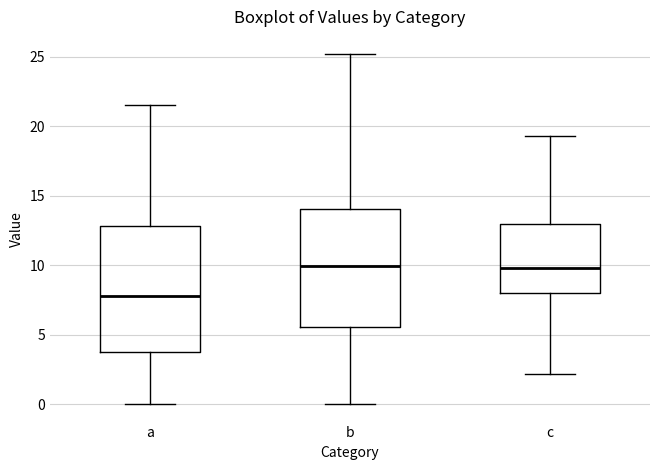

Reading left to right, transcribe this box plot: for each box, give where its median line is, the range the box spans, and where its two whiskers end, as read against the y-axis. The values are not printed on the chart, so give them approximately, as read against the axis.

a: median 8.0, box 4.0 to 13.0, whiskers 0.0 to 21.5
b: median 10.0, box 5.5 to 14.0, whiskers 0.0 to 25.0
c: median 10.0, box 8.0 to 13.0, whiskers 2.0 to 19.5